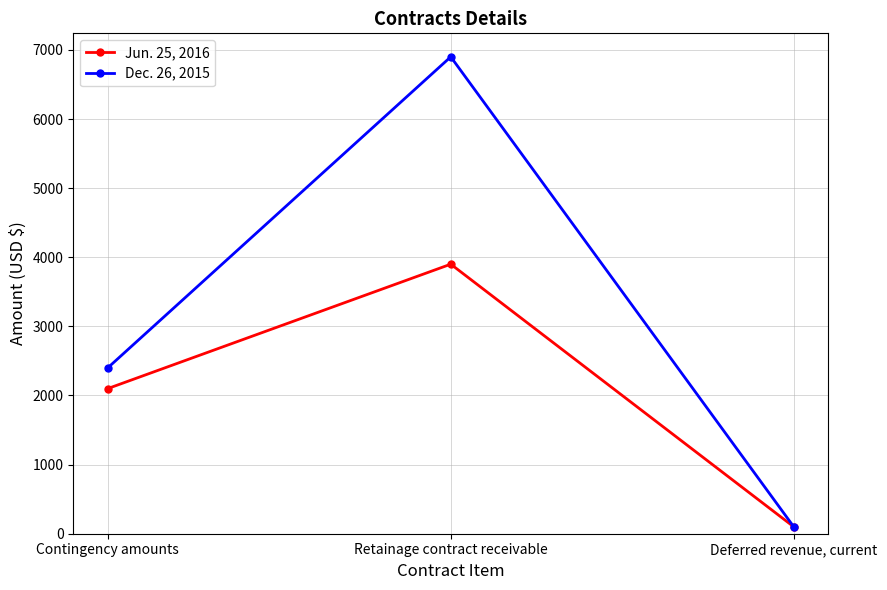

Rank the series by their average value, from lowest to highest.

Jun. 25, 2016, Dec. 26, 2015